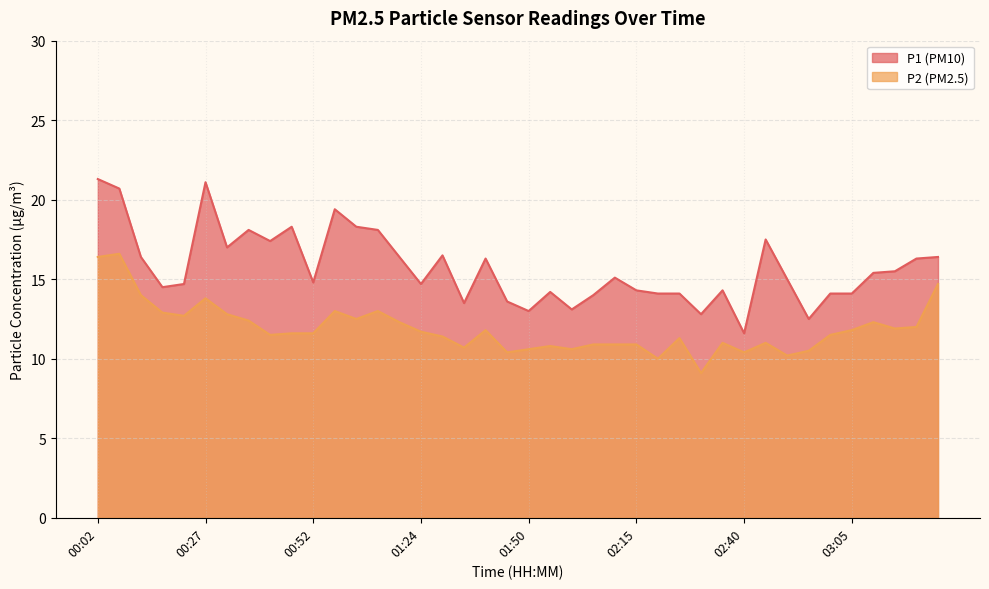

Rank the categories by P1 value from highest to lowest.

00:02, 00:27, 00:07, 00:57, 00:47, 01:02, 00:37, 01:08, 02:45, 00:42, 00:32, 01:29, 00:12, 01:13, 03:25, 01:40, 03:20, 03:15, 03:10, 02:10, 02:50, 00:52, 00:22, 01:24, 00:17, 02:15, 02:35, 01:55, 02:20, 02:25, 03:00, 03:05, 02:05, 01:45, 01:35, 02:00, 01:50, 02:30, 02:55, 02:40